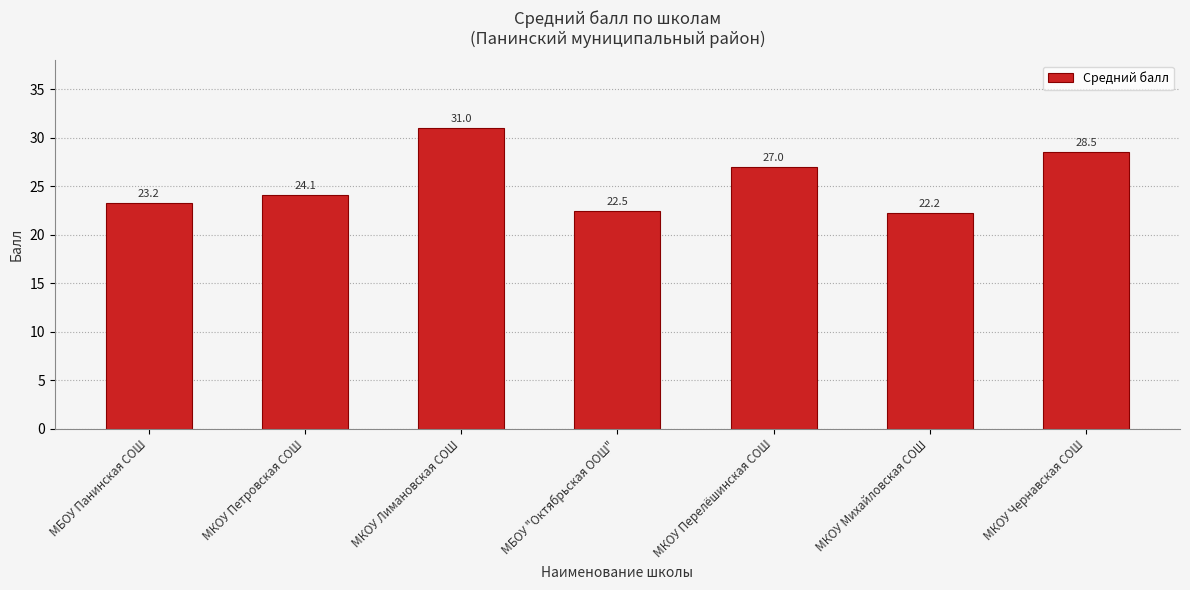

Rank the categories by value from highest to lowest.

МКОУ Лимановская СОШ, МКОУ Чернавская СОШ, МКОУ Перелёшинская СОШ, МКОУ Петровская СОШ, МБОУ Панинская СОШ, МБОУ "Октябрьская ООШ", МКОУ Михайловская СОШ